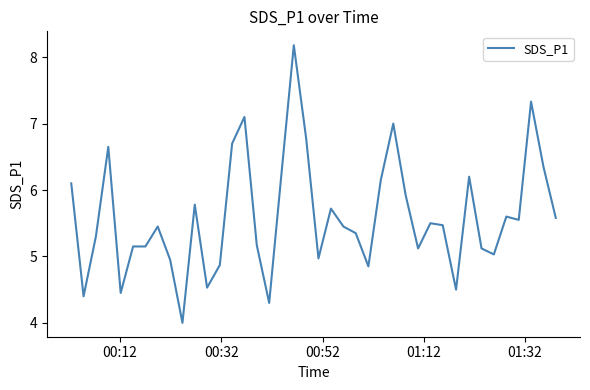

What is the sum of all values?

224.0